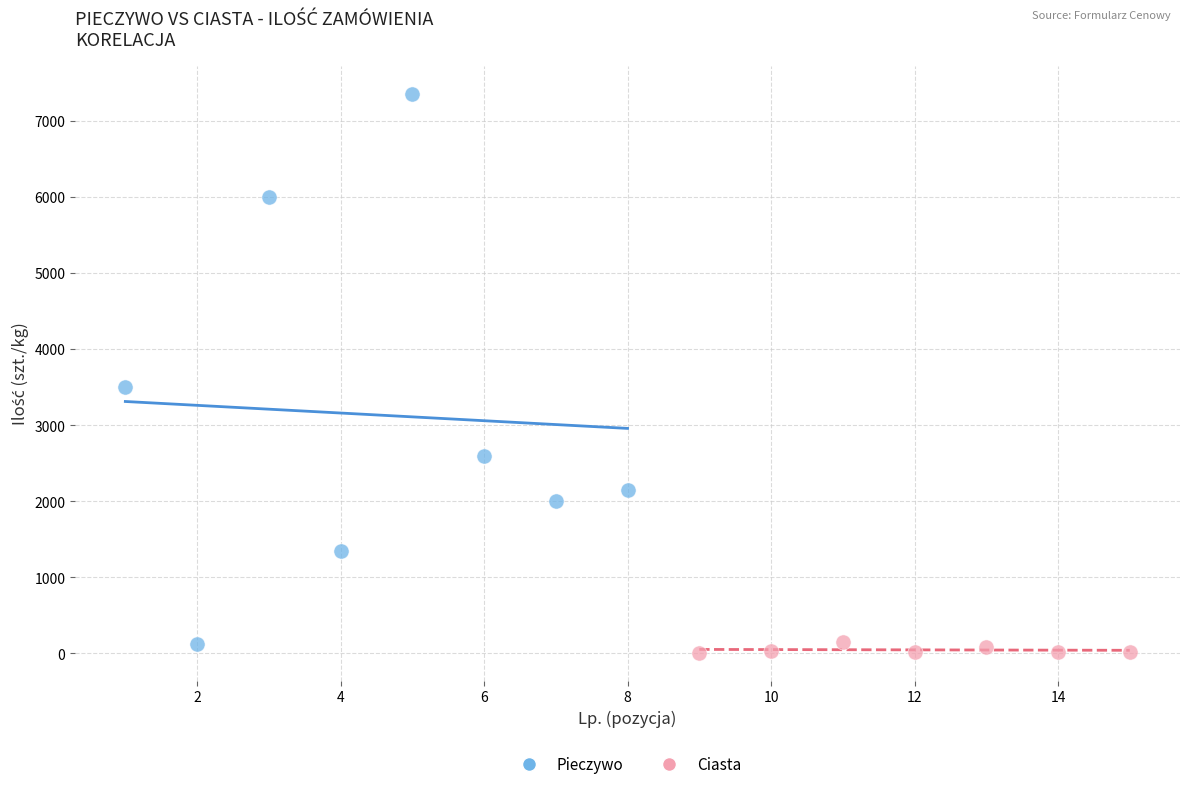

Which series reaches the maximum Y coordinate?

Pieczywo